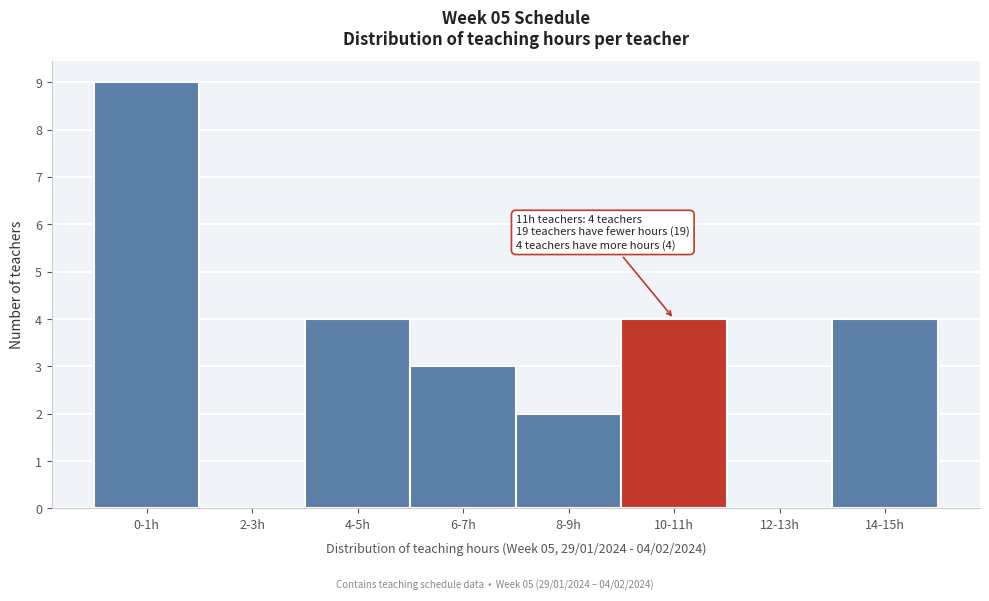

Reading left to right, extract all data points from this chart.

0-1h=9	2-3h=0	4-5h=4	6-7h=3	8-9h=2	10-11h=4	12-13h=0	14-15h=4